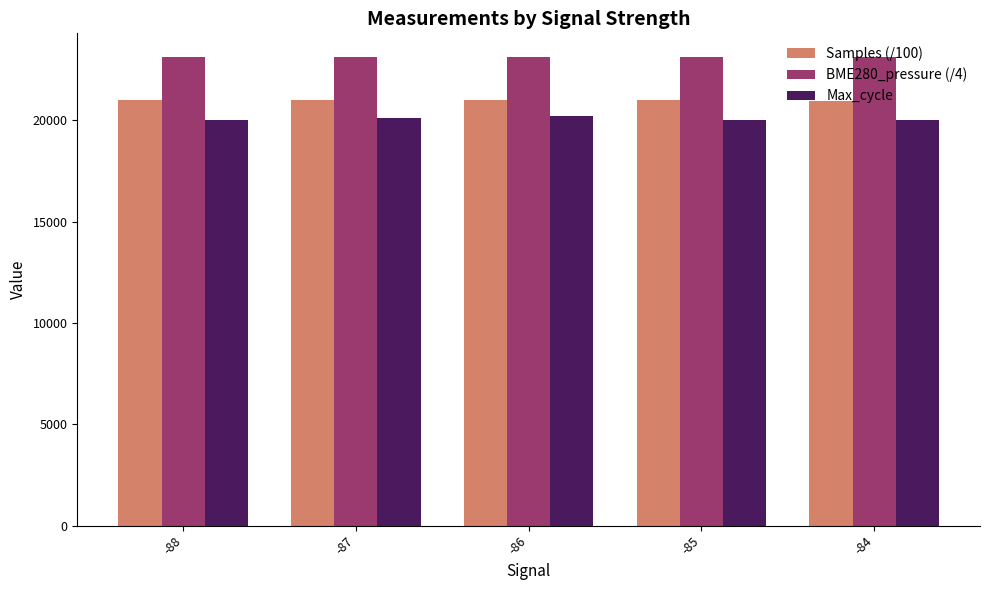

The value of BME280_pressure (/4) at -86 is 37993.8. True or false?

False